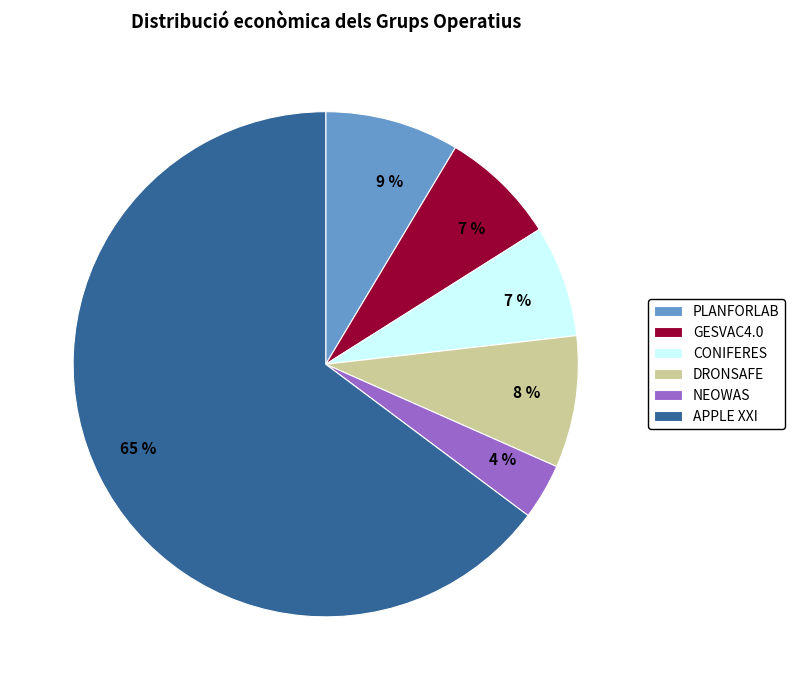

Is it true that CONIFERES is 7% of the pie?

True